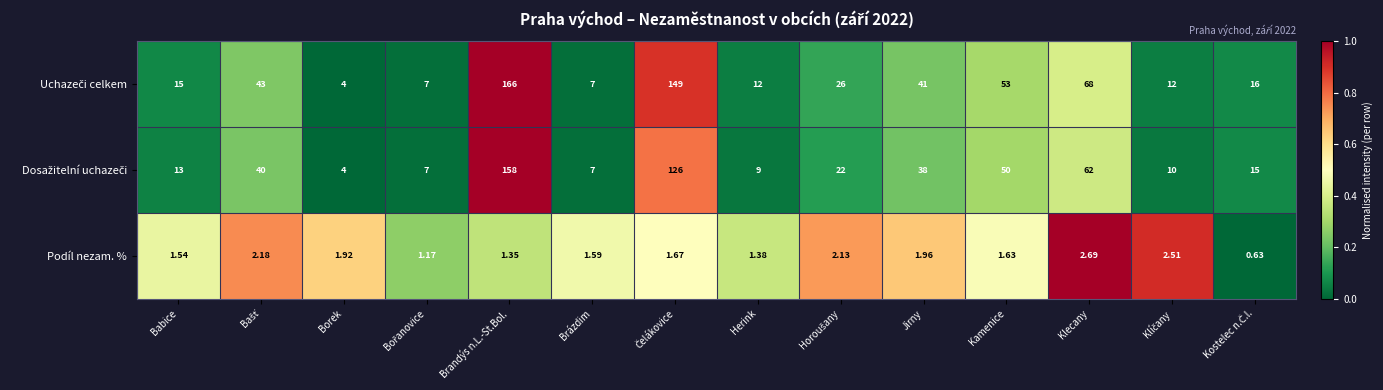

At which category is the sum across all series the highest?

Brandýs n.L.-St.Bol.